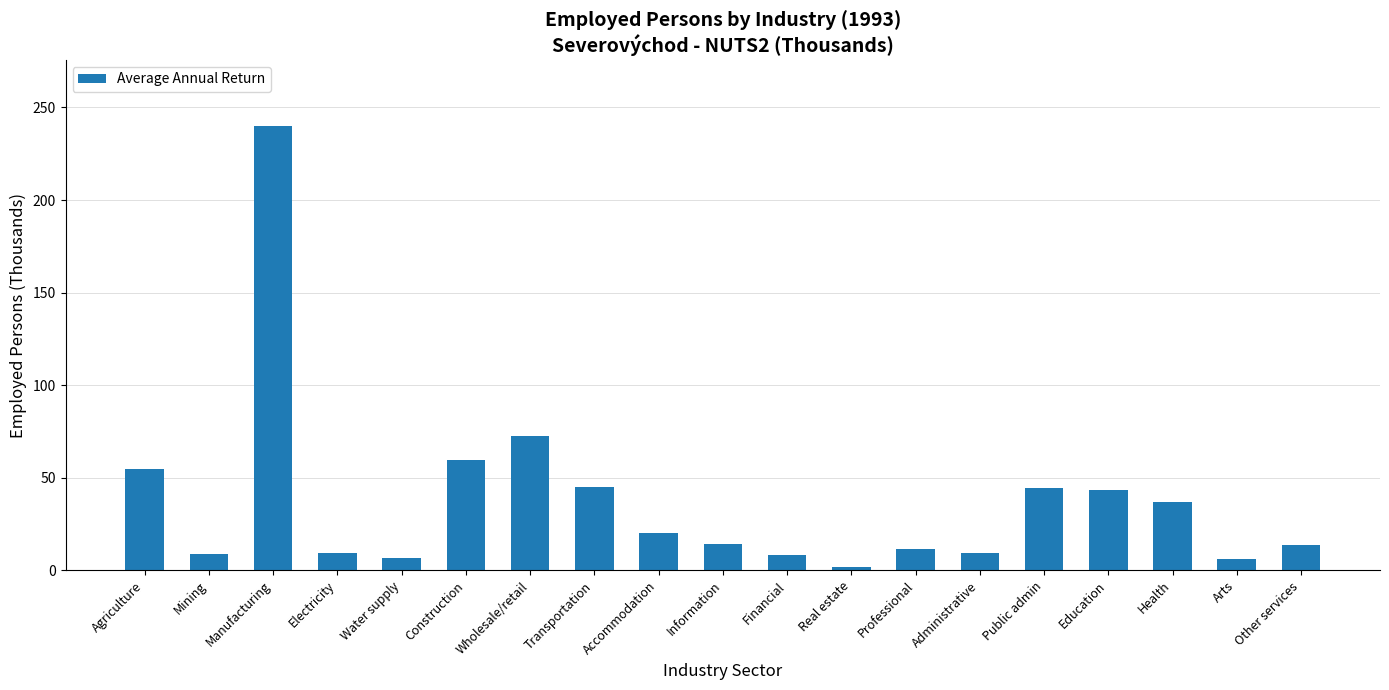

Approximately how many times larger is the value at Financial compared to Electricity?

0.8